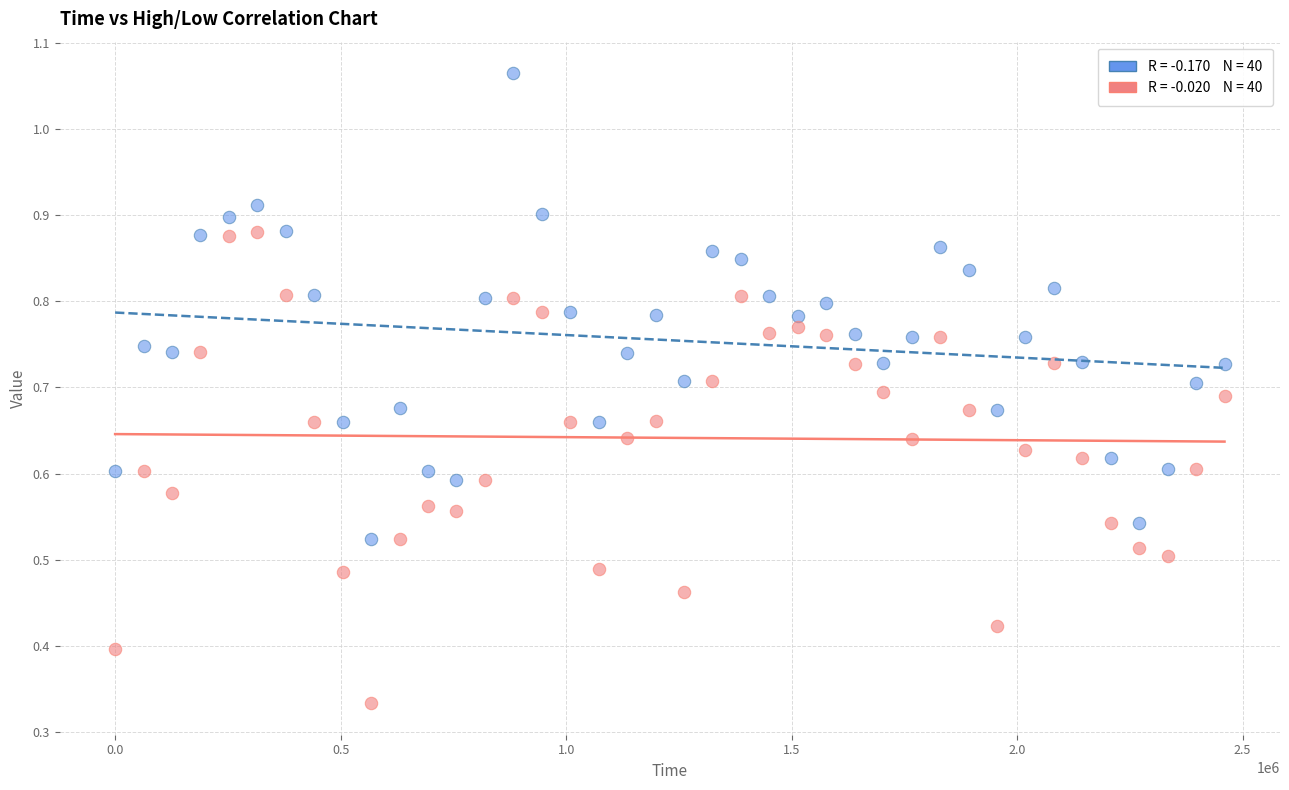

Across all data points, what is the range of X values (max minus min)?

2459808.0